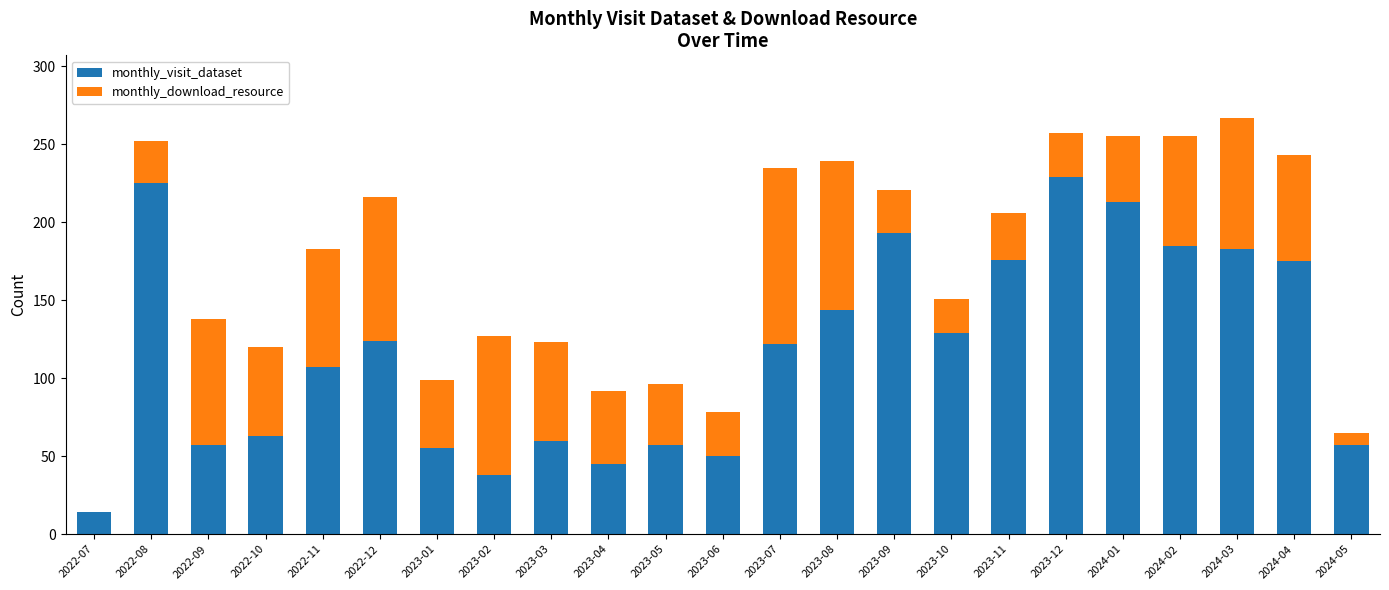

The value of monthly_visit_dataset at 2023-09 is 193. True or false?

True